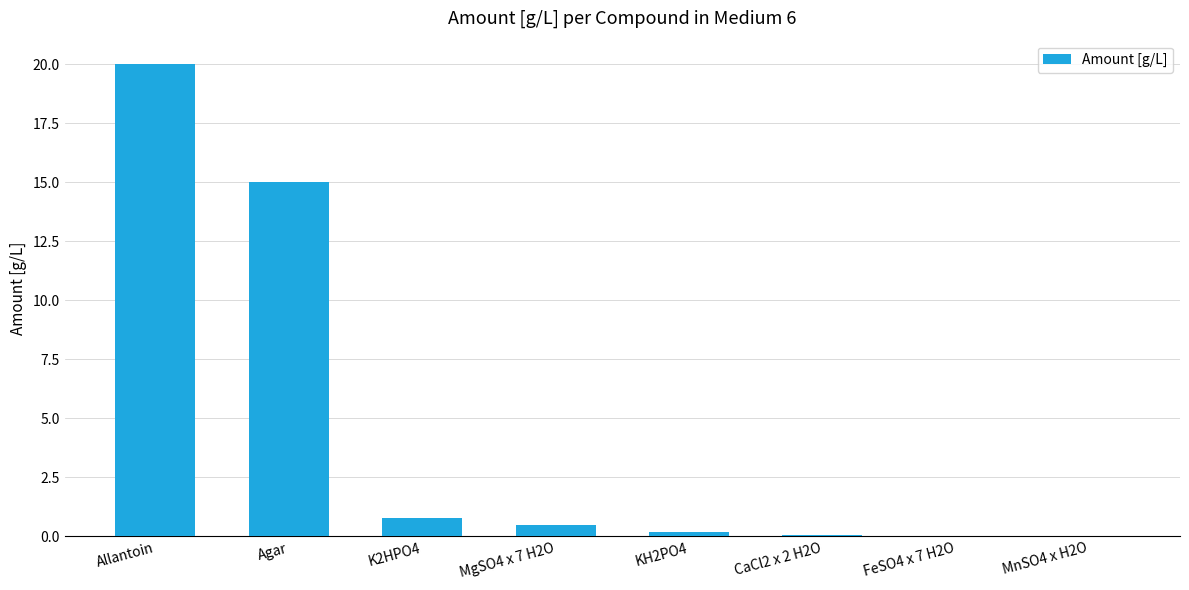

What is the approximate value at Agar?

15.0